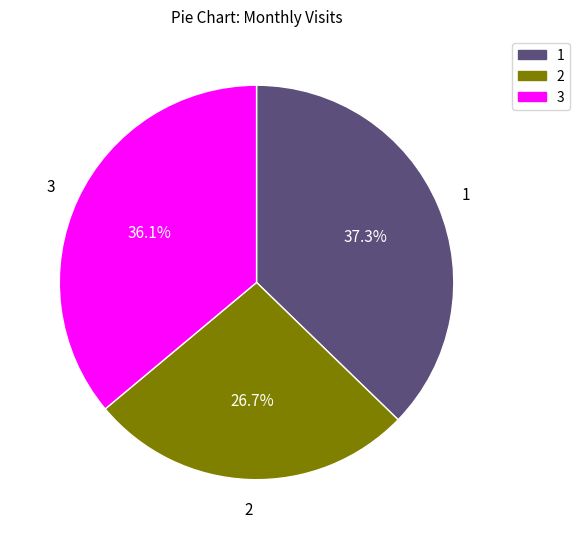

Is there any slice that represents more than half of the pie?

No